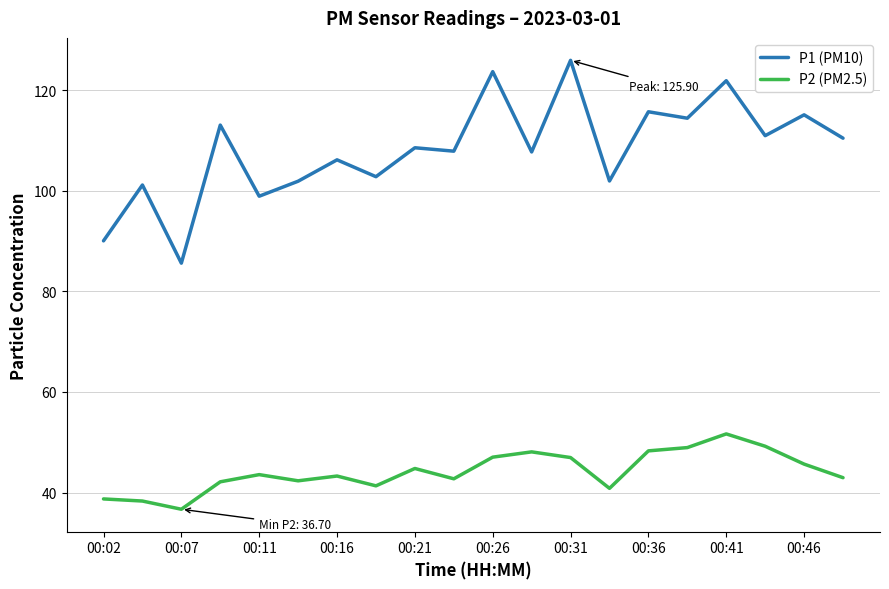

Which series has the widest spread of values?

P1 (PM10)